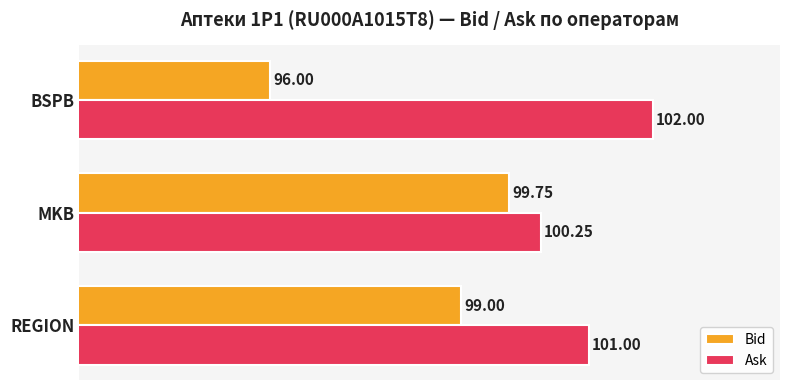

Which series changed the most between REGION and BSPB?

Bid